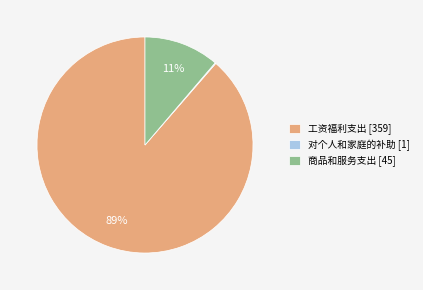

Does any single category account for the majority?

Yes